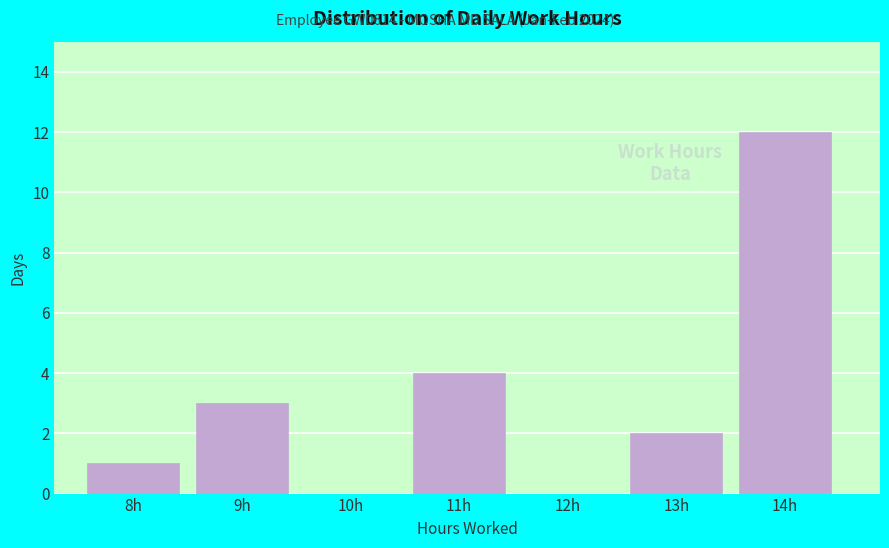

Reading right to left, transcribe all the data shown in this chart.

14h=12	13h=2	12h=0	11h=4	10h=0	9h=3	8h=1